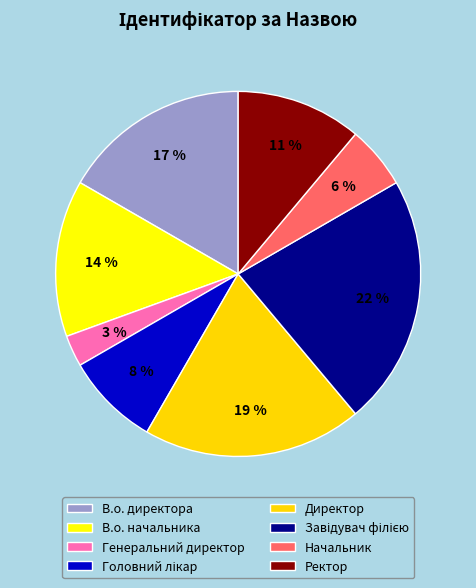

True or false: В.о. начальника accounts for 14% of the total.

True